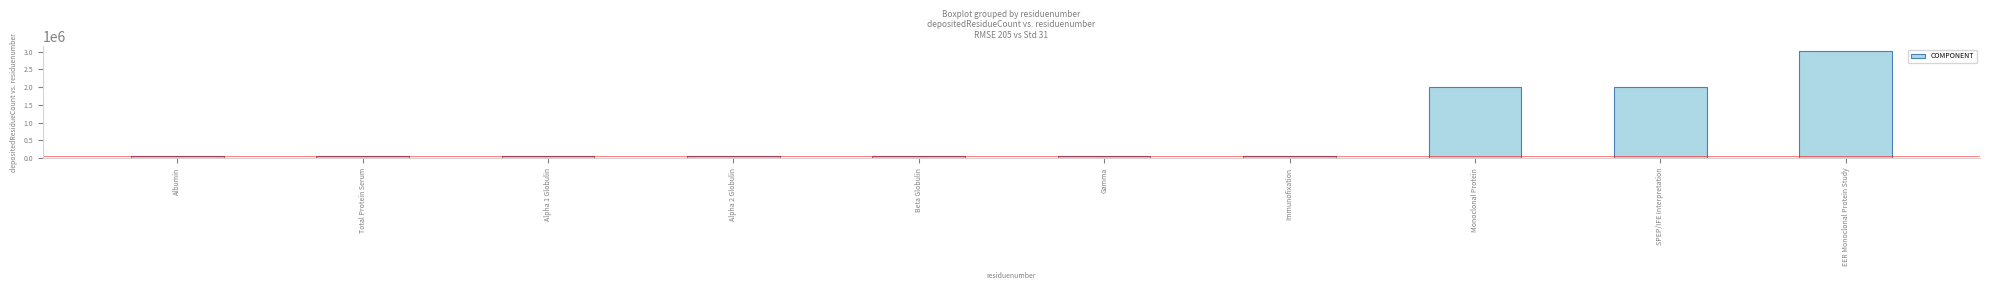

What is the label of the 1st bar from the left?

Albumin